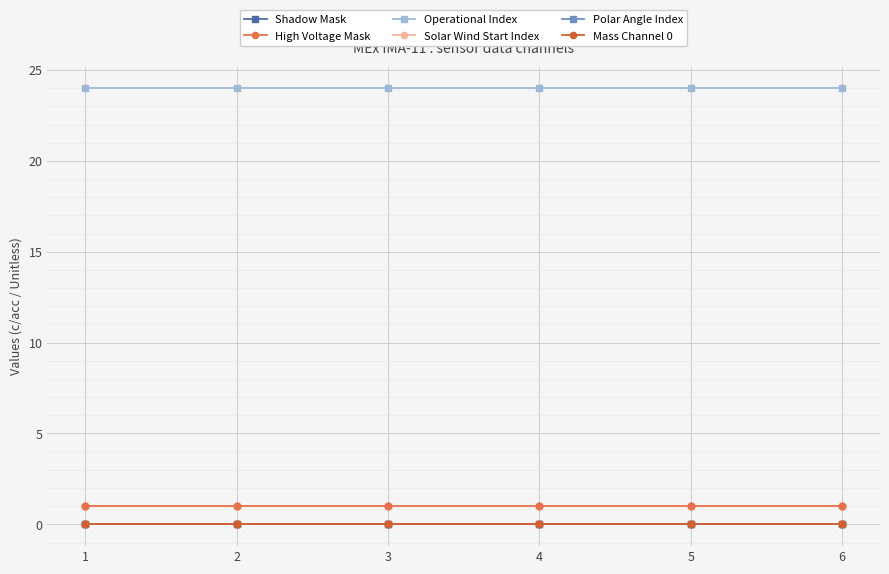

At 2, list the series in order from largest to smallest.

Operational Index, High Voltage Mask, Shadow Mask, Solar Wind Start Index, Polar Angle Index, Mass Channel 0